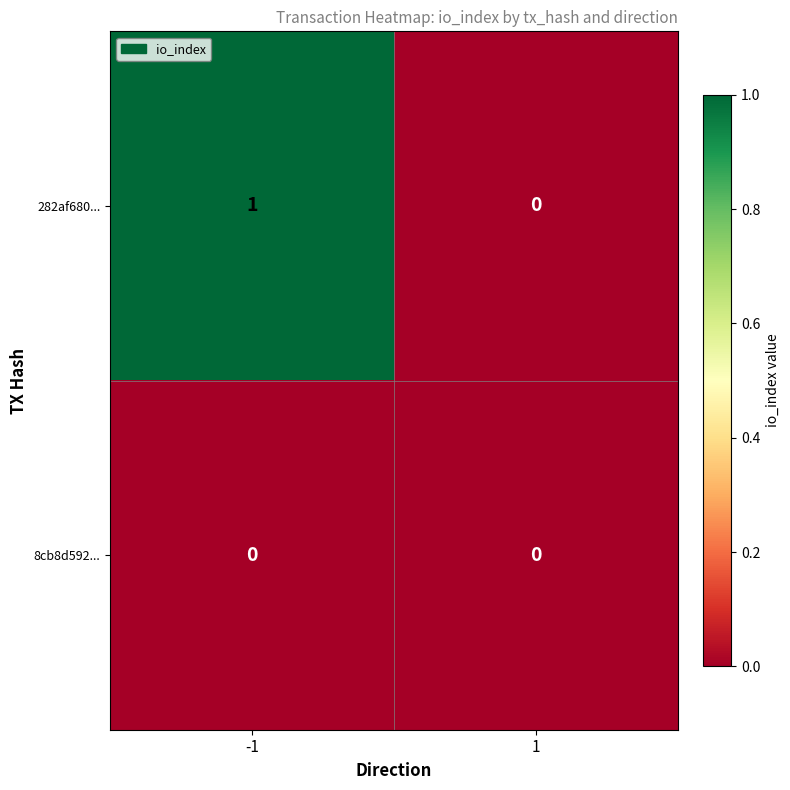

Reading left to right, extract all data points from this chart.

282af680...: -1=1	1=0
8cb8d592...: -1=0	1=0